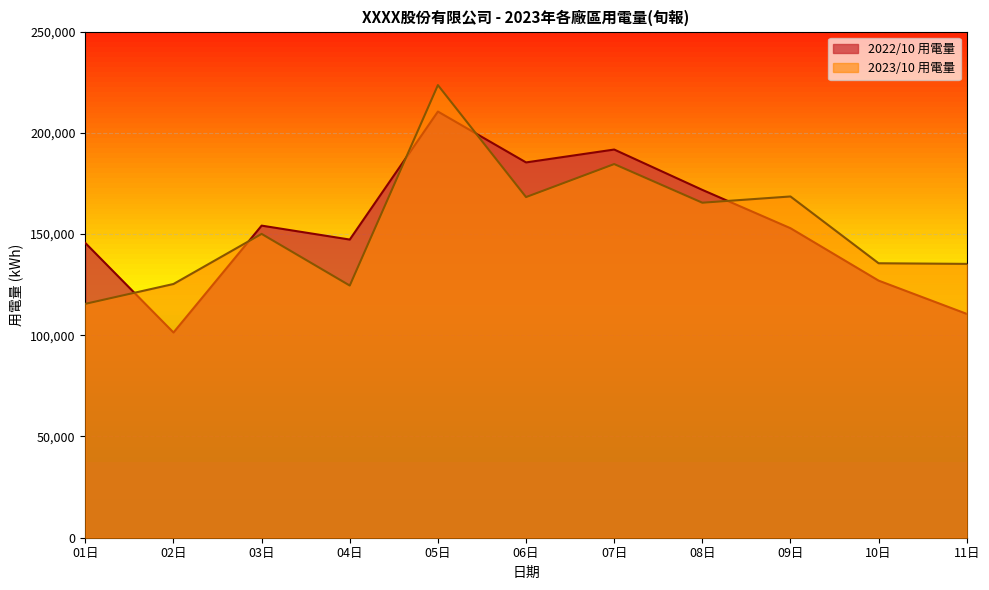

Which series ends up on top after the final intersection of 2022/10 用電量 and 2023/10 用電量?

2023/10 用電量